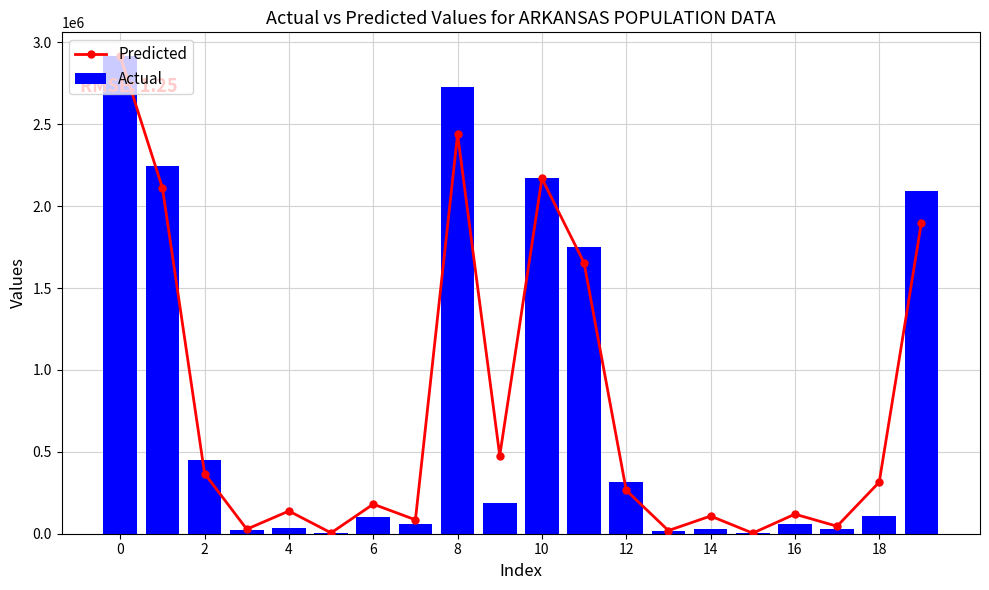

Rank the series by their average value, from lowest to highest.

Actual, Predicted